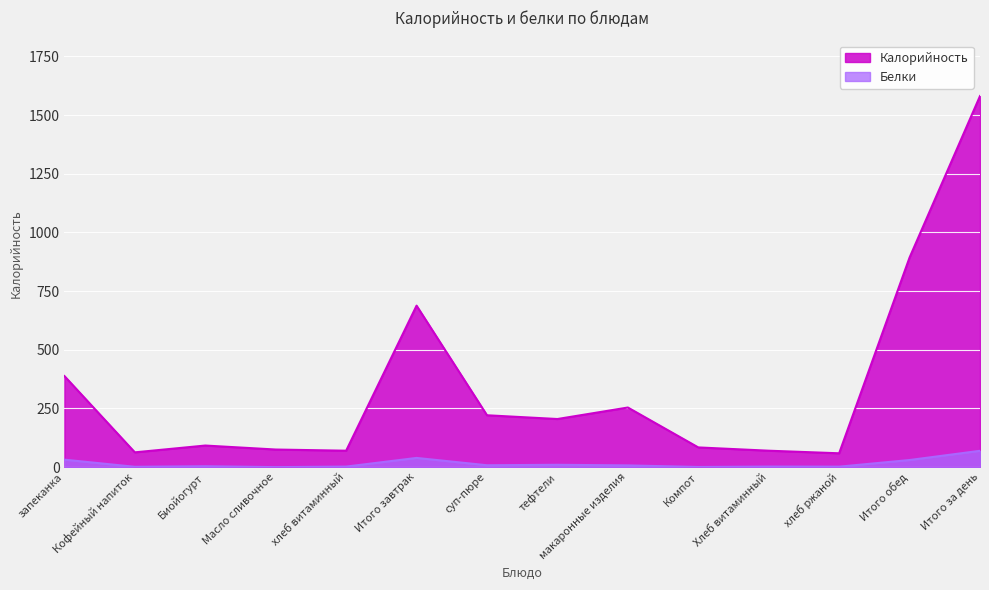

Reading right to left, extract all data points from this chart.

Калорийность: Итого за день=1581.0	Итого обед=893.0	хлеб ржаной=59.0	Хлеб витаминный=70.0	Компот=84.0	макаронные изделия=254.0	тефтели=205.0	суп-пюре=221.0	Итого завтрак=688.0	хлеб витаминный=70.0	Масло сливочное=75.0	Биойогурт=92.0	Кофейный напиток=63.0	запеканка=388.0
Белки: Итого за день=69.5	Итого обед=30.3	хлеб ржаной=2.0	Хлеб витаминный=2.3	Компот=0.6	макаронные изделия=7.4	тефтели=10.0	суп-пюре=8.0	Итого завтрак=39.2	хлеб витаминный=2.3	Масло сливочное=0.0	Биойогурт=3.8	Кофейный напиток=1.4	запеканка=31.8